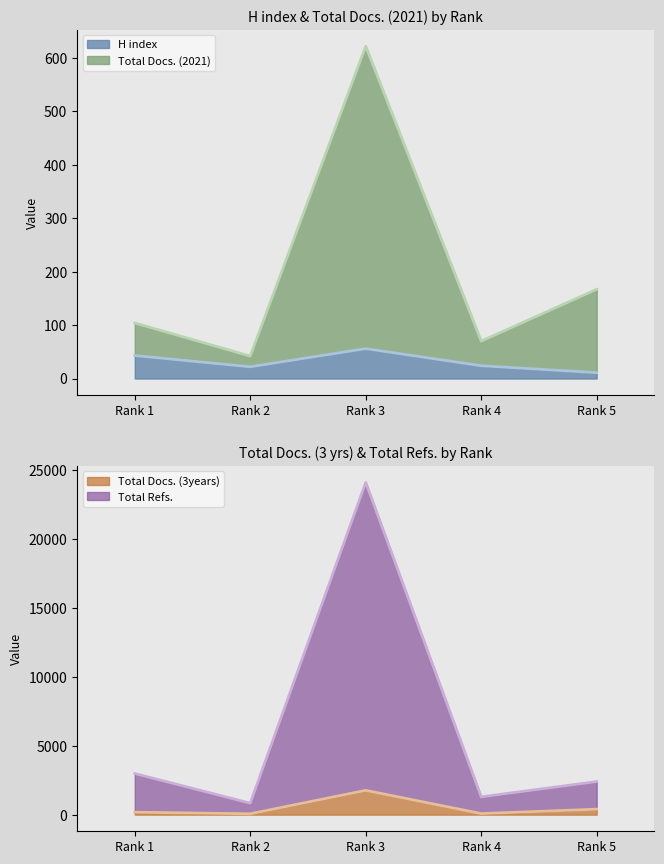

True or false: Total Docs. (3years) and Total Refs. cross at least once.

False